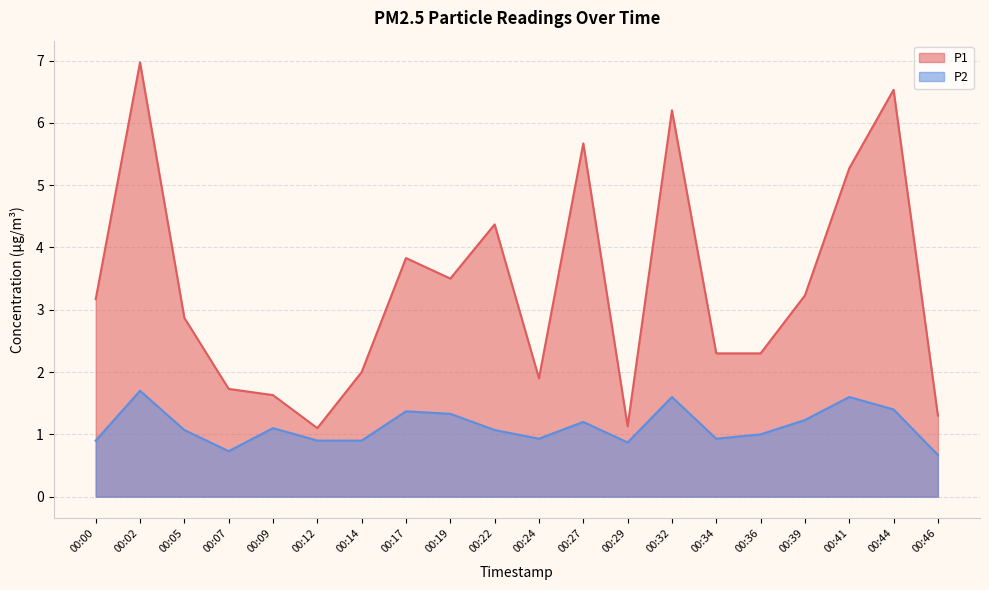

True or false: P2 has a value of 0.4 at 00:07.

False